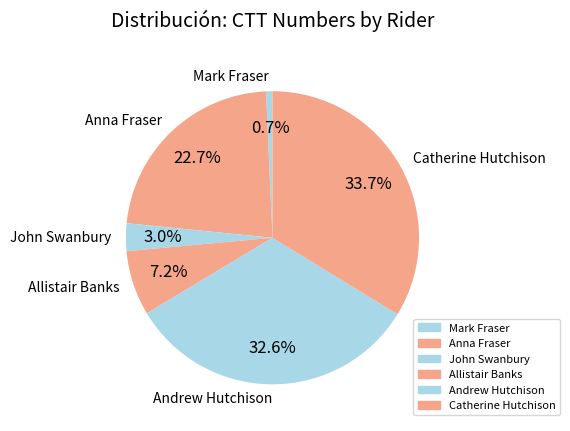

How much of the chart is everything except John Swanbury?

97.0%